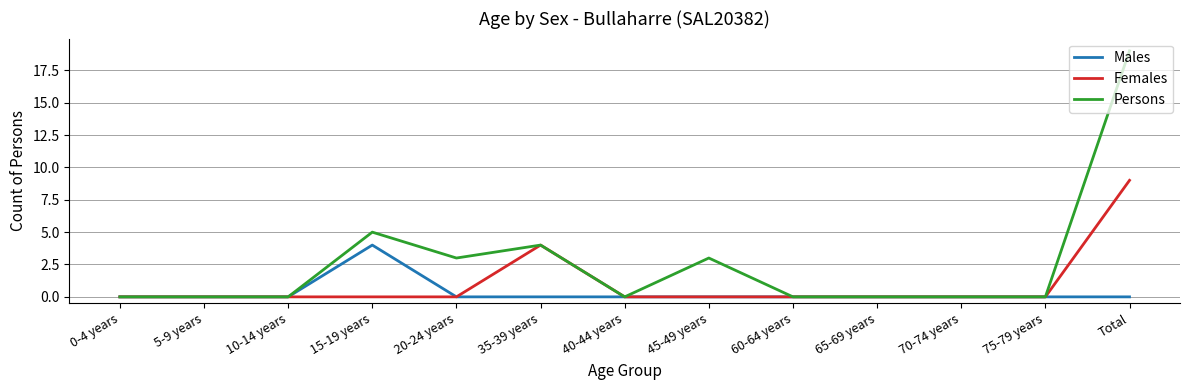

Is it true that Males equals 0 at 40-44 years?

True